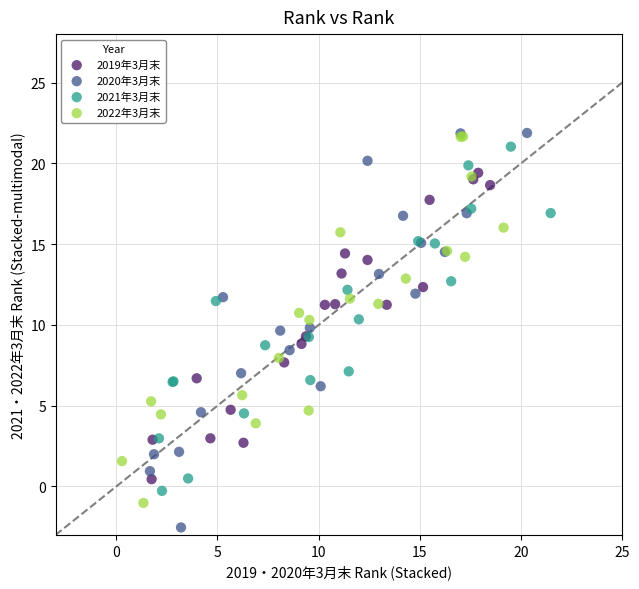

What are all the series names shown in the legend?

2019年3月末, 2020年3月末, 2021年3月末, 2022年3月末